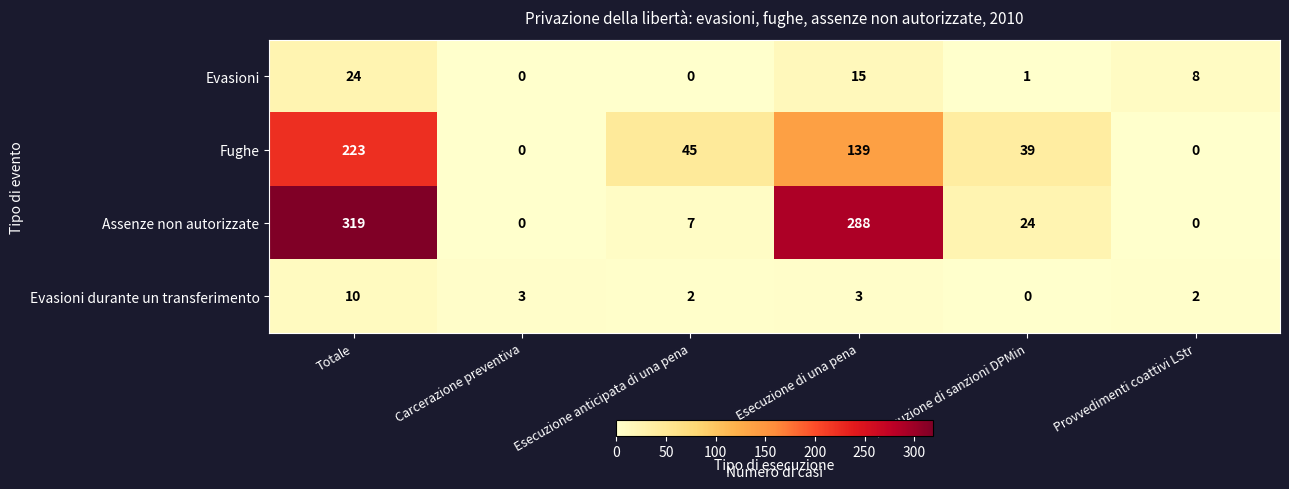

What is the total value across all series at Esecuzione di una pena?

445